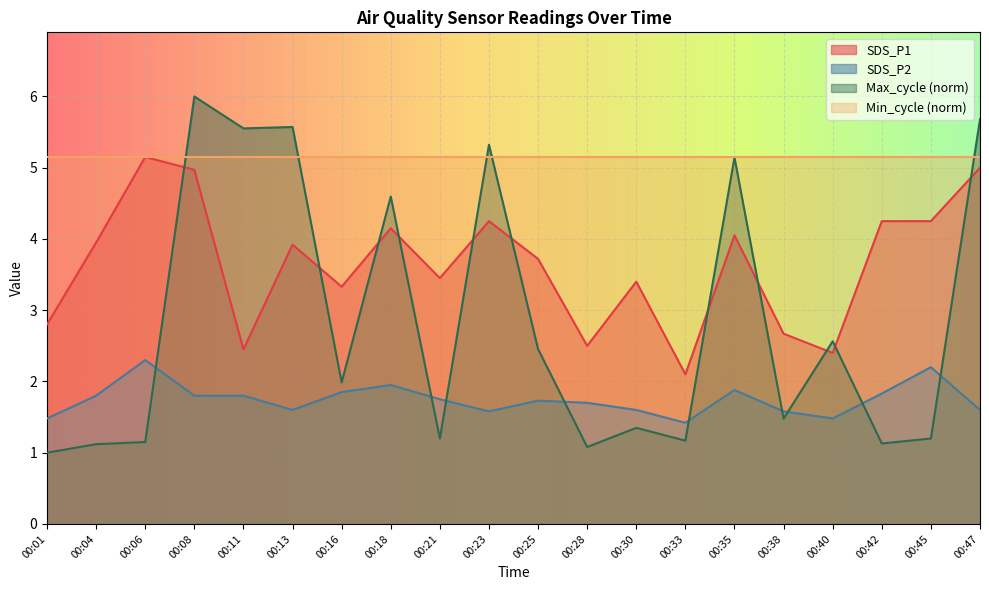

At which category is the sum across all series the highest?

00:08